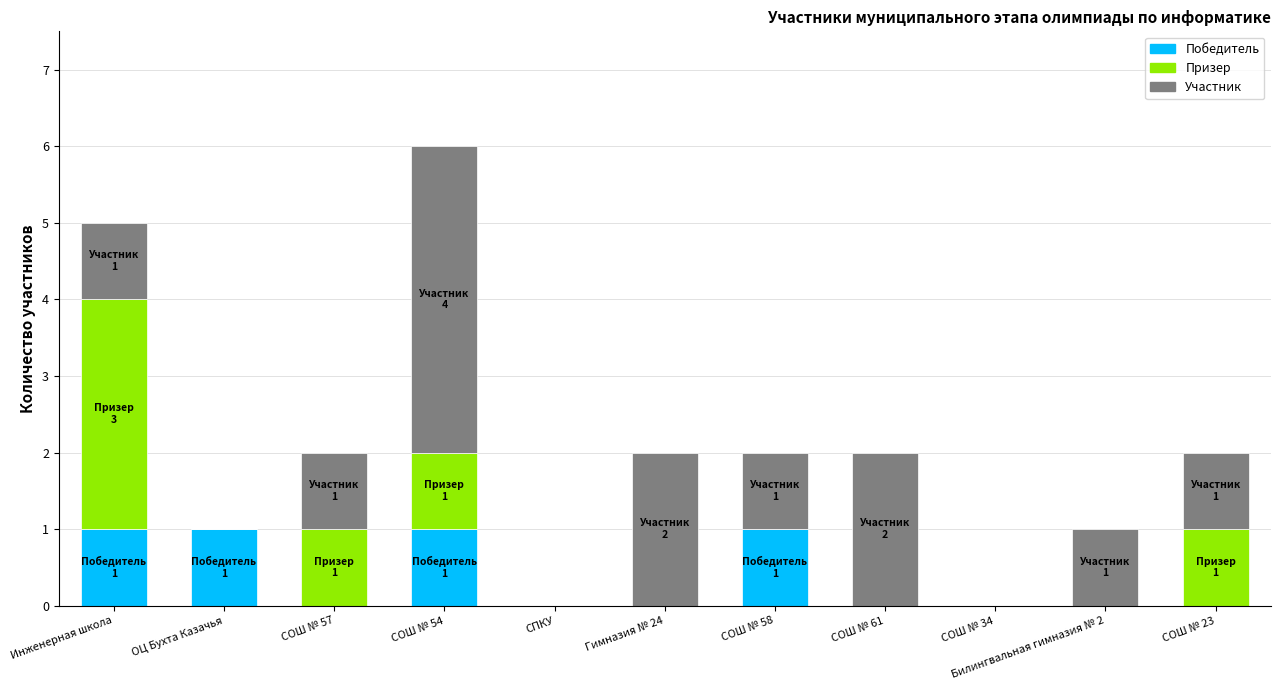

What is the sum of all Победитель values?

4